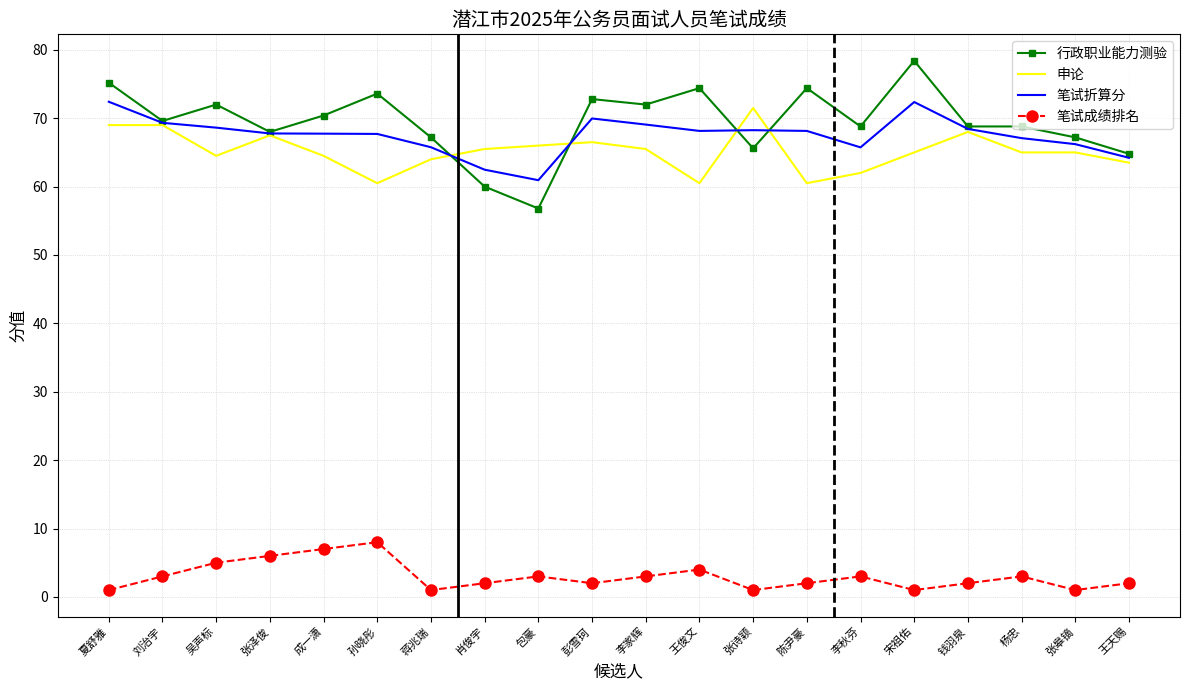

What is the sum of the 笔试成绩排名 values at 成一潇 and 钱羽泉?

9.0